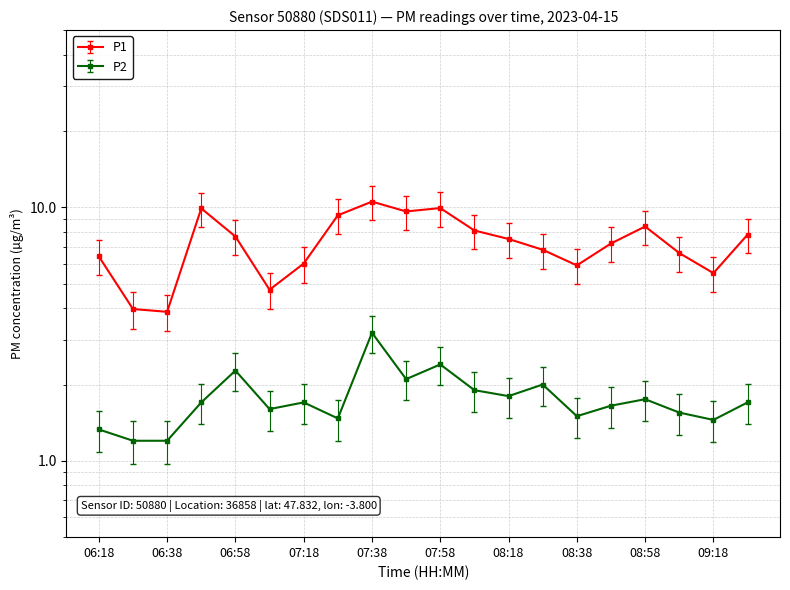

True or false: P2 has more than 1 interior local peaks.

True